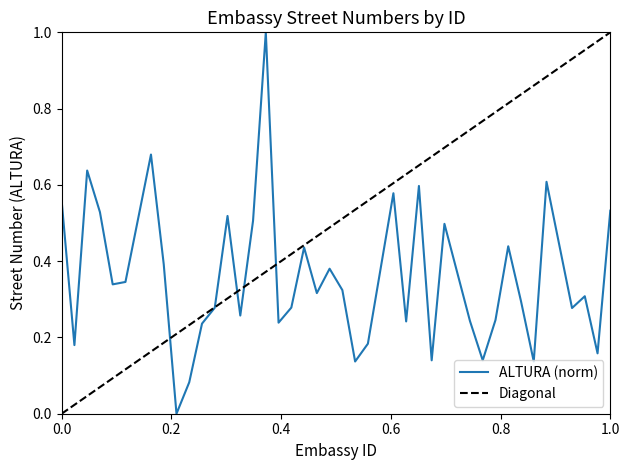

Is it true that the value at 6 is 0.3?

True